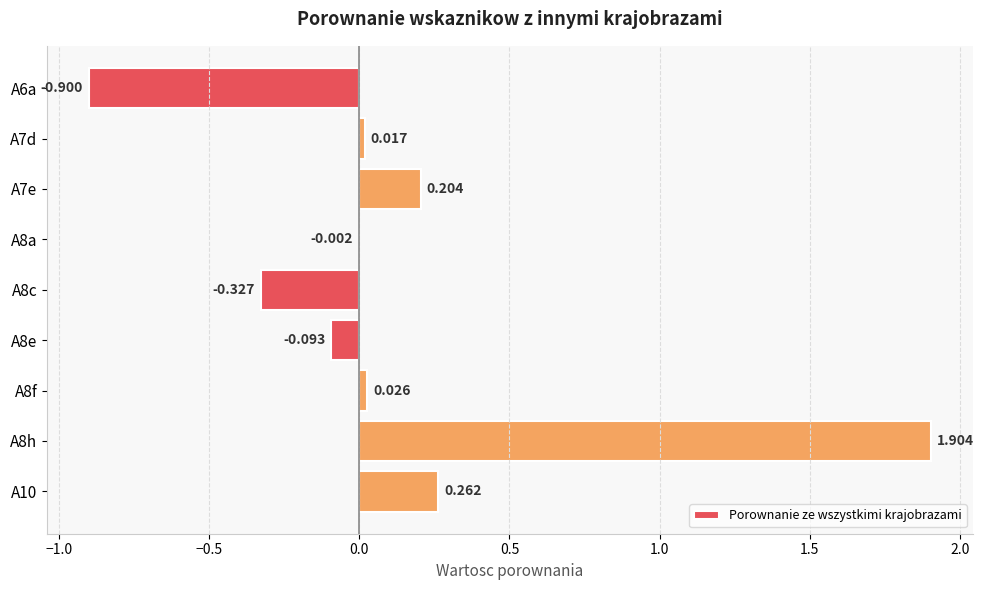

Count the number of values greater than 0.

5